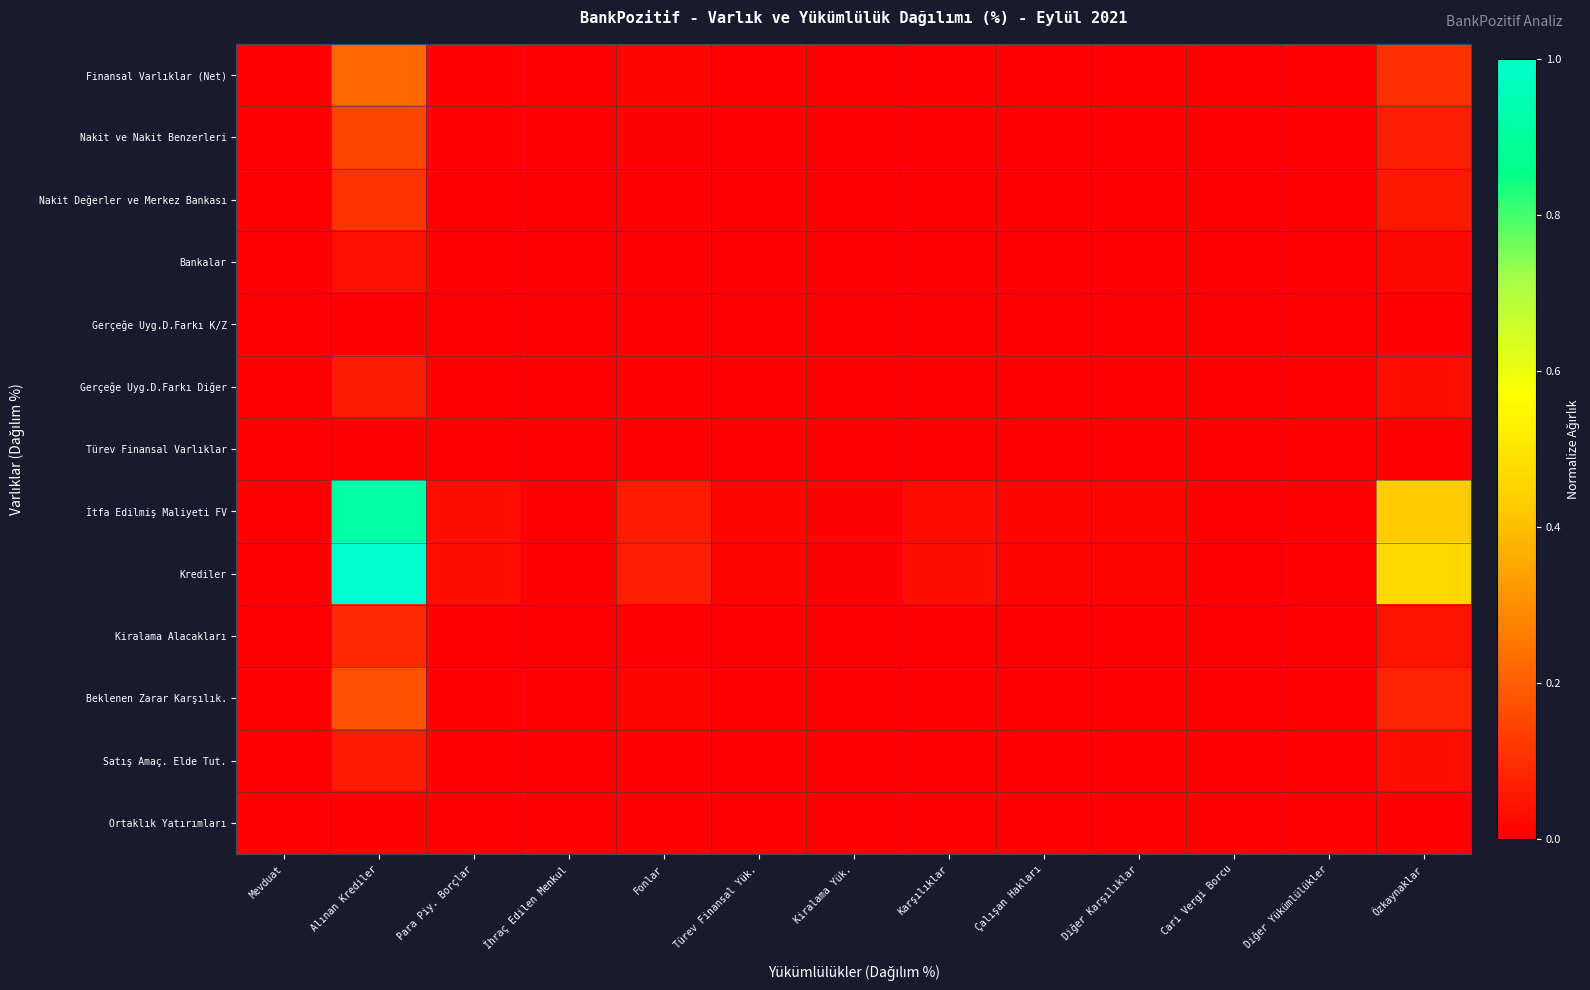

Which series has the largest total across all categories?

Krediler